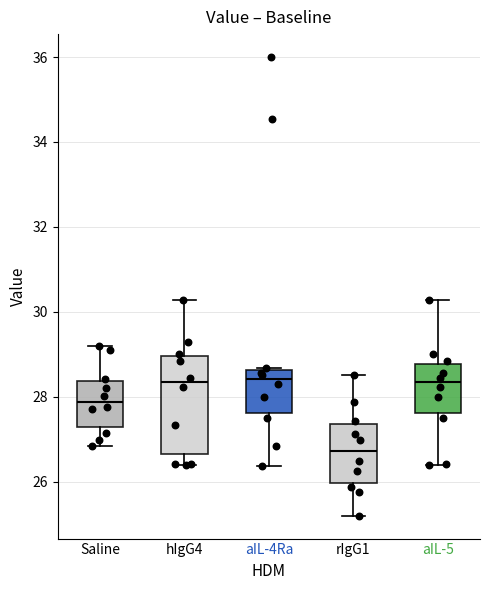

Reading left to right, transcribe this box plot: for each box, give where its median line is, the range the box spans, and where its two whiskers end, as read against the y-axis. The values are not printed on the chart, so give them approximately, as read against the axis.

Saline: median 27.8, box 27.2 to 28.4, whiskers 26.8 to 29.2
hIgG4: median 28.4, box 26.6 to 29.0, whiskers 26.4 to 30.2
aIL-4Ra: median 28.4, box 27.6 to 28.6, whiskers 26.4 to 28.6
rIgG1: median 26.8, box 26.0 to 27.4, whiskers 25.2 to 28.6
aIL-5: median 28.4, box 27.6 to 28.8, whiskers 26.4 to 30.2